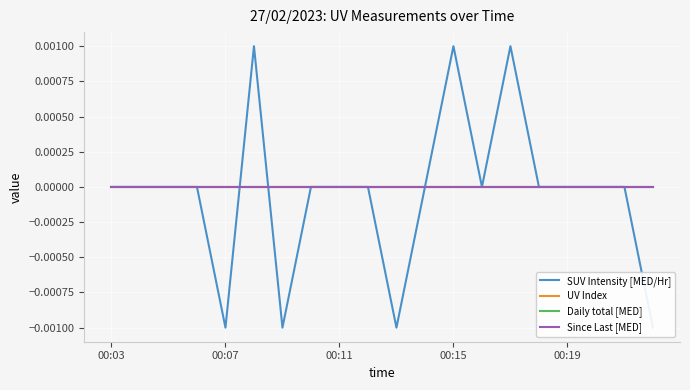

How many categories are shown in the chart?

20